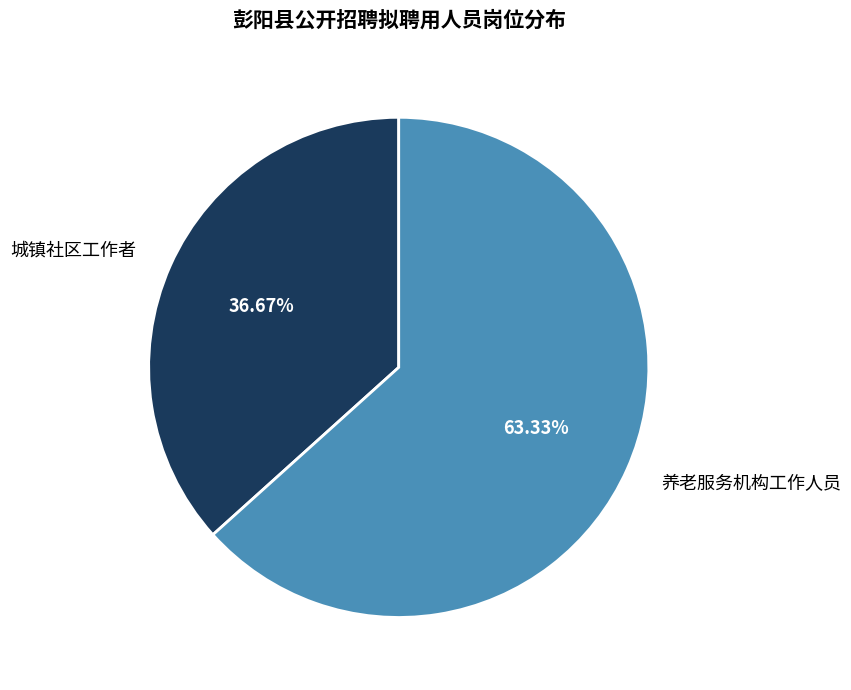

Rank the categories by value from lowest to highest.

城镇社区工作者, 养老服务机构工作人员